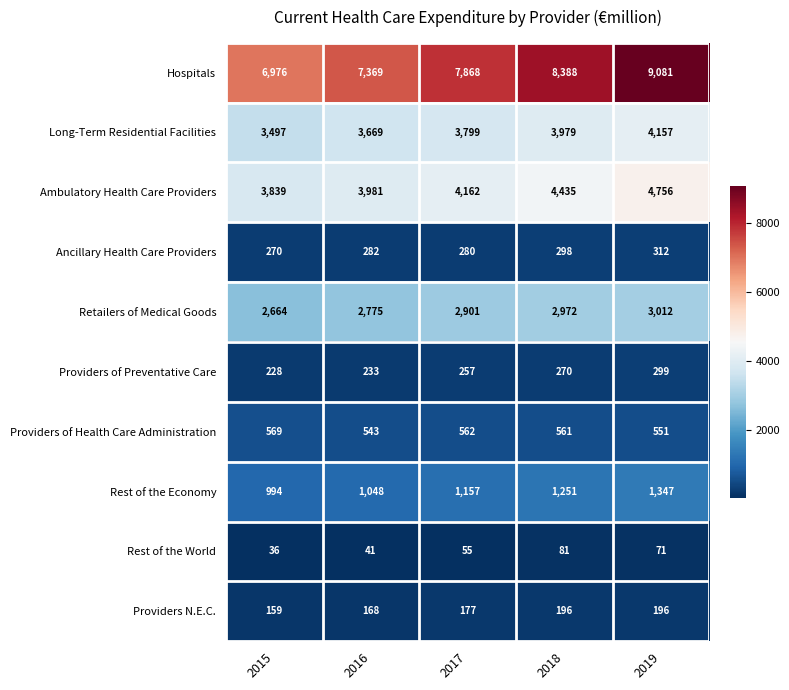

How many data points does each series have?

5